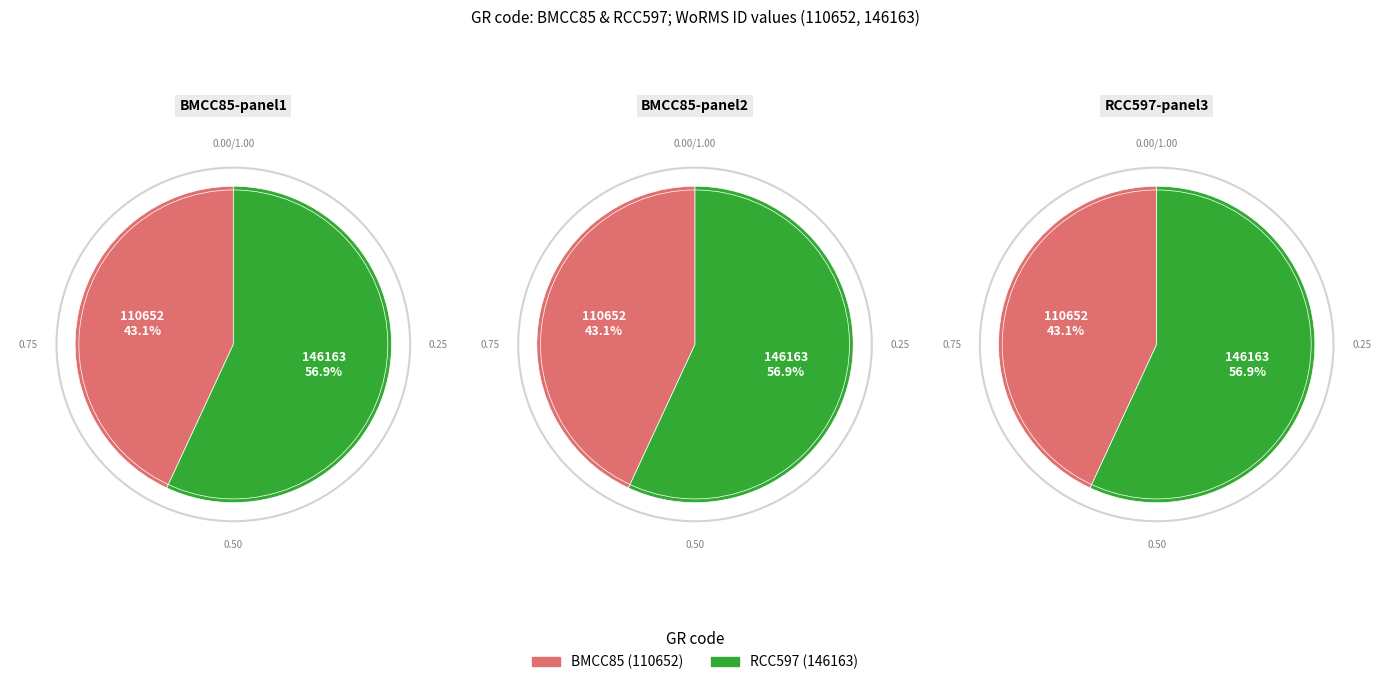

True or false: RCC597 accounts for 44% of the total.

False